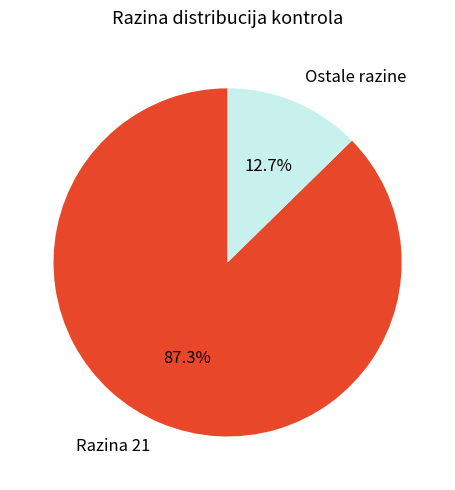

What portion of the pie excludes Ostale razine?

87.3%